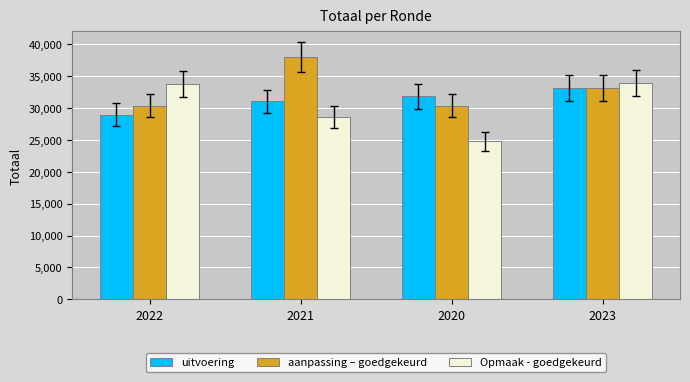

What is the label of the 1st bar from the right?

2023